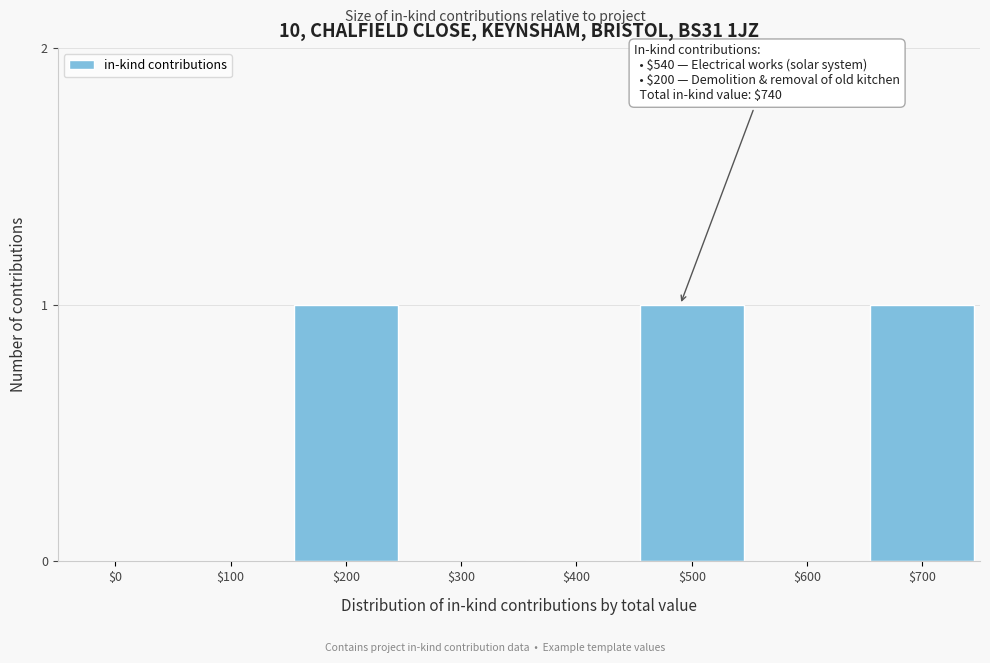

Is it true that the value at $600 is 0?

True